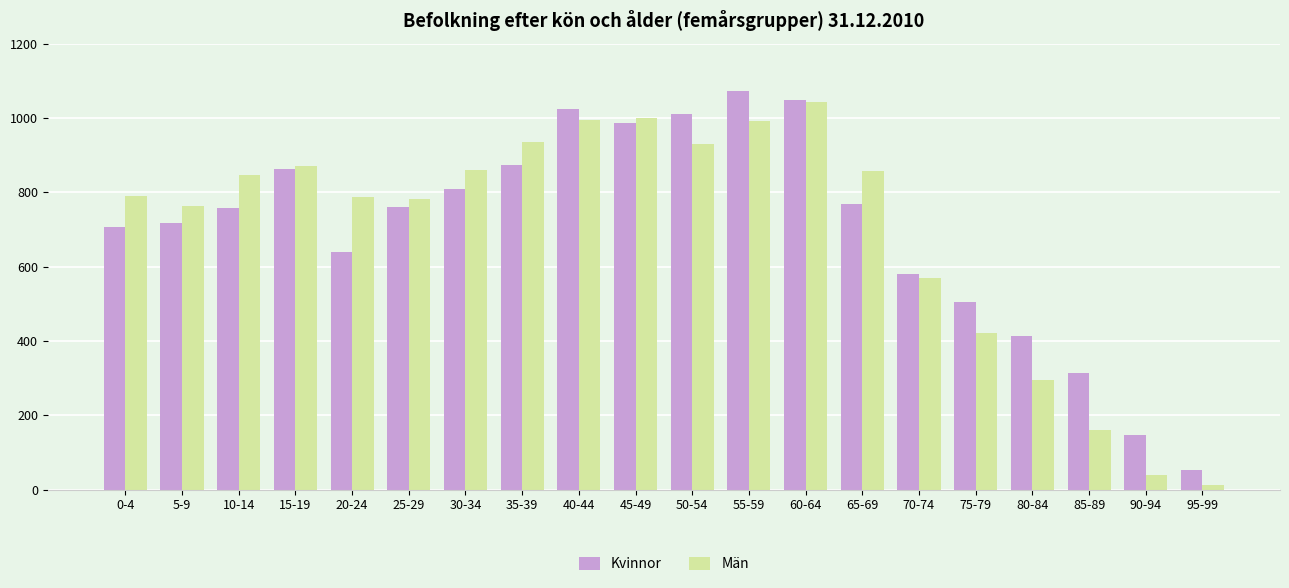

How many groups of bars are there?

20